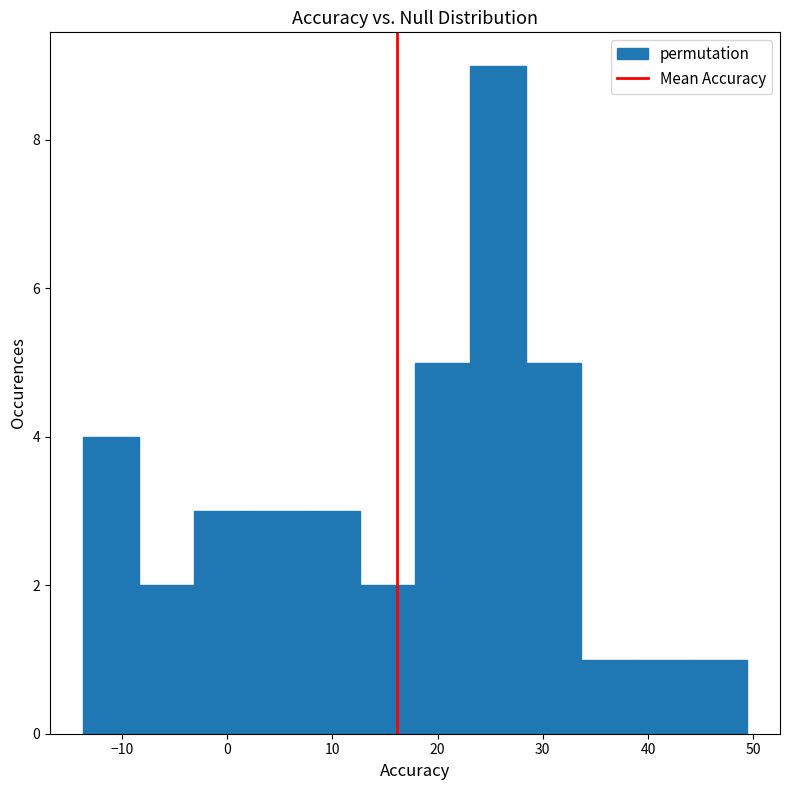

Reading left to right, transcribe this chart: for each bar, give the range it covers on the x-axis and its height. Neither the bar edges nor the heights are printed on the chart, so give them approximately, as read against the axes.

-14 to -8: 4
-8 to -3: 2
-3 to 2: 3
2 to 7: 3
7 to 13: 3
13 to 18: 2
18 to 23: 5
23 to 28: 9
28 to 34: 5
34 to 39: 1
39 to 44: 1
44 to 49: 1